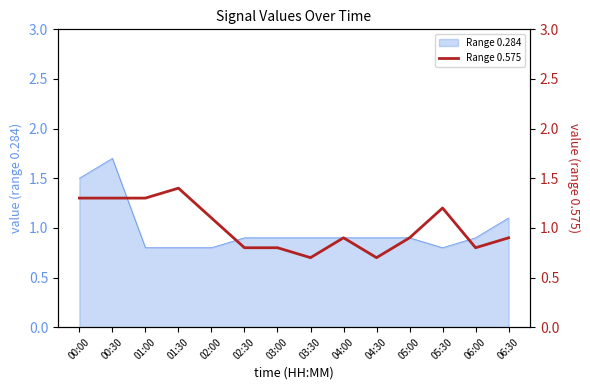

The chart shows a value of 1.1 at 02:30. True or false?

False